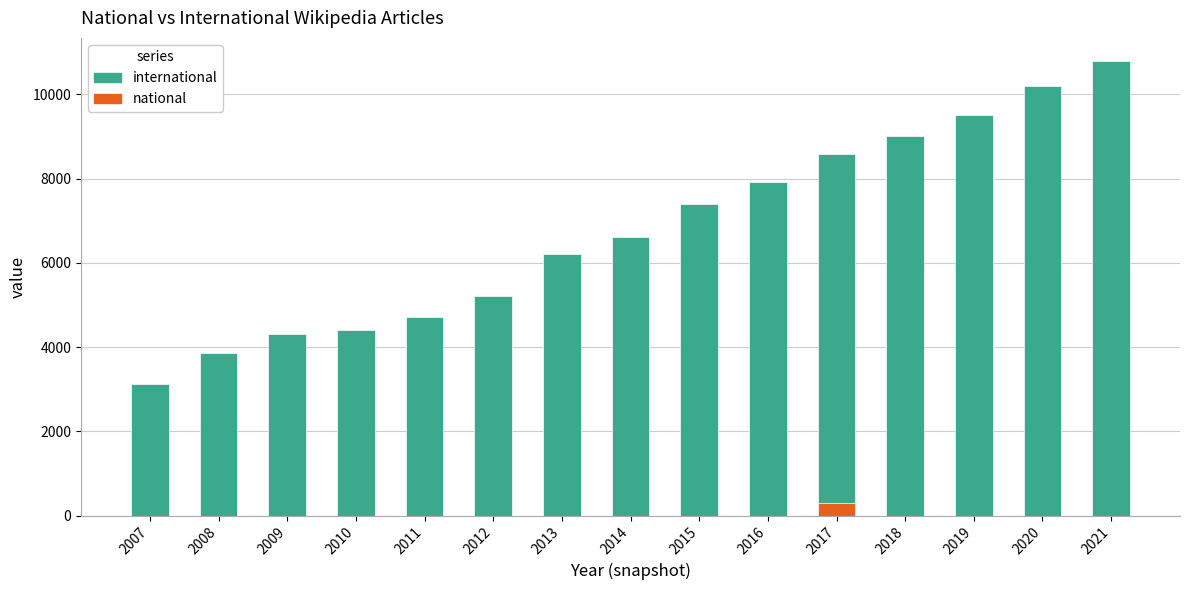

Reading right to left, what are all the values shown in this chart?

international: 2021=10800	2020=10200	2019=9500	2018=9011	2017=8582	2016=7909	2015=7405	2014=6626	2013=6216	2012=5218	2011=4725	2010=4416	2009=4304	2008=3866	2007=3125
national: 2021=1	2020=1	2019=1	2018=1	2017=291	2016=1	2015=1	2014=1	2013=1	2012=1	2011=1	2010=1	2009=1	2008=1	2007=1